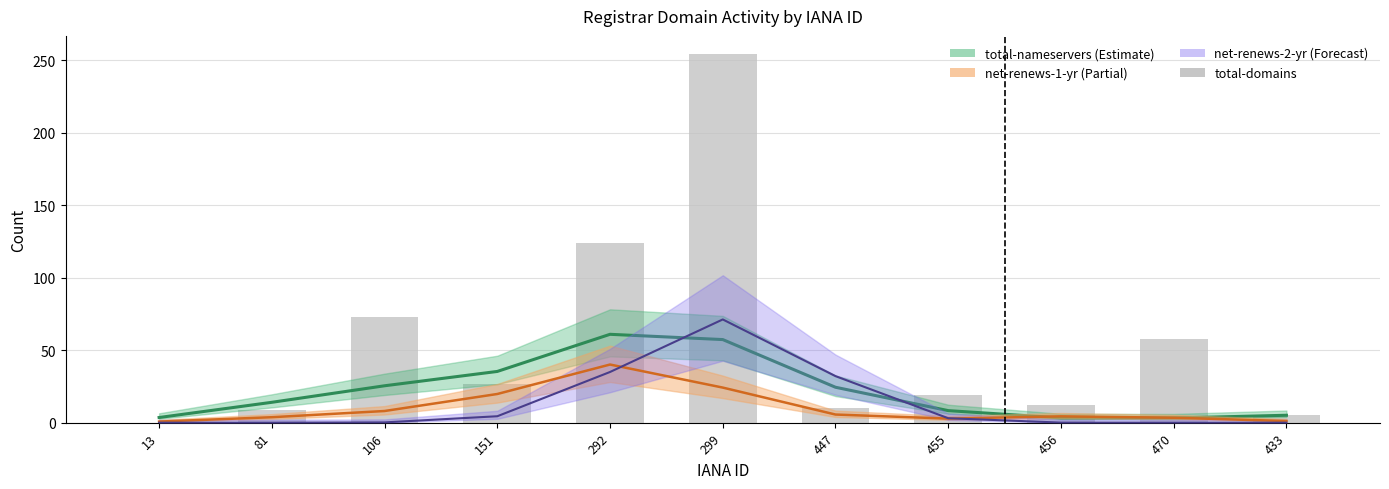

Count the number of values greater than 19.

5